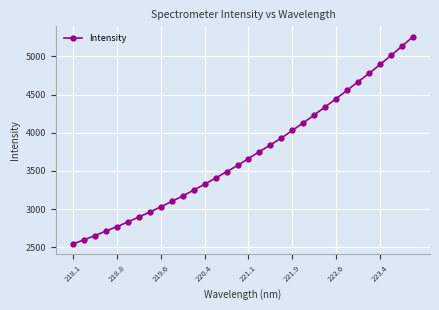

How many data points are less than 3662?

16